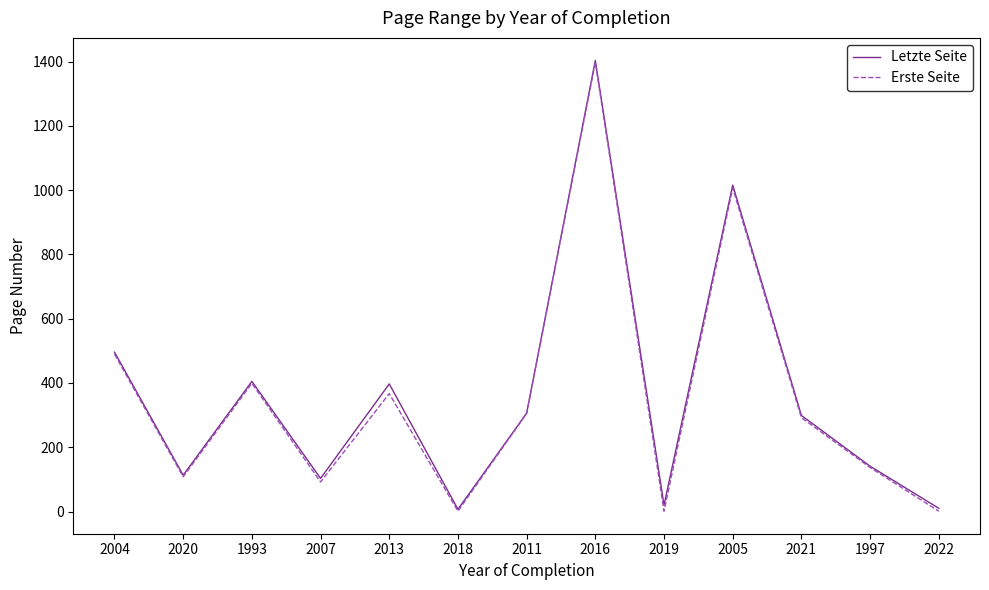

At which category is the sum across all series the highest?

2016